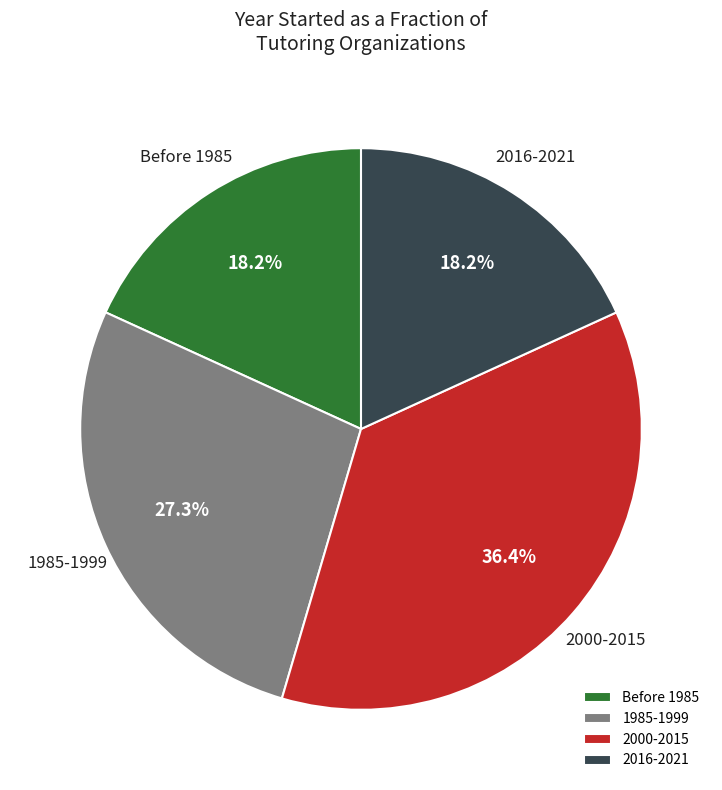

How many segments does this pie chart have?

4